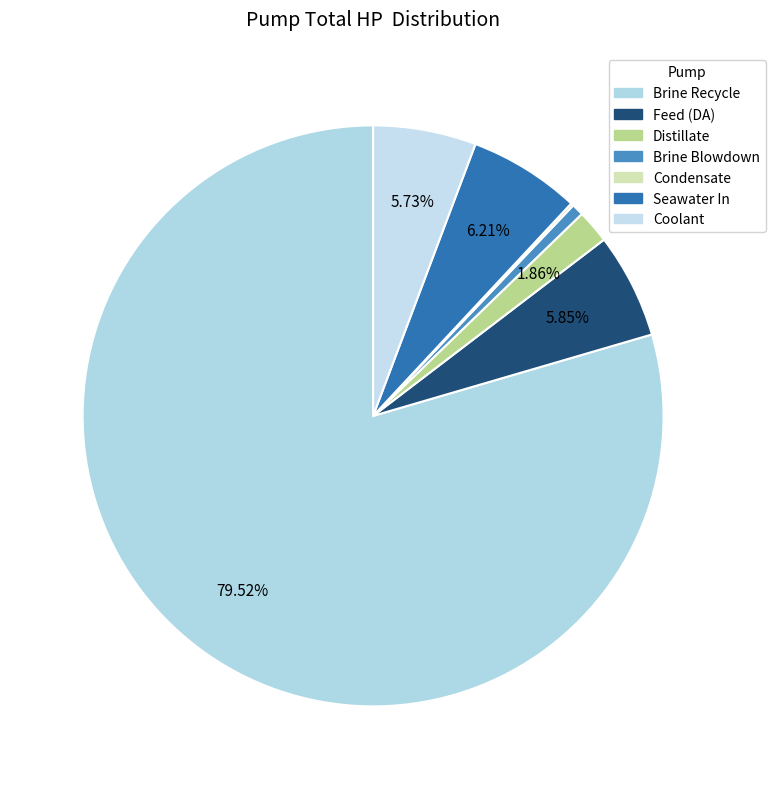

What percentage is NOT represented by Condensate?

99.8%